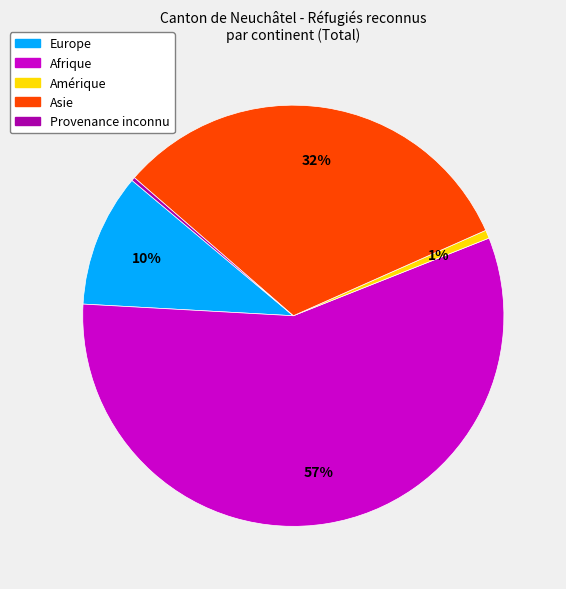

Is there a majority slice in this chart?

Yes